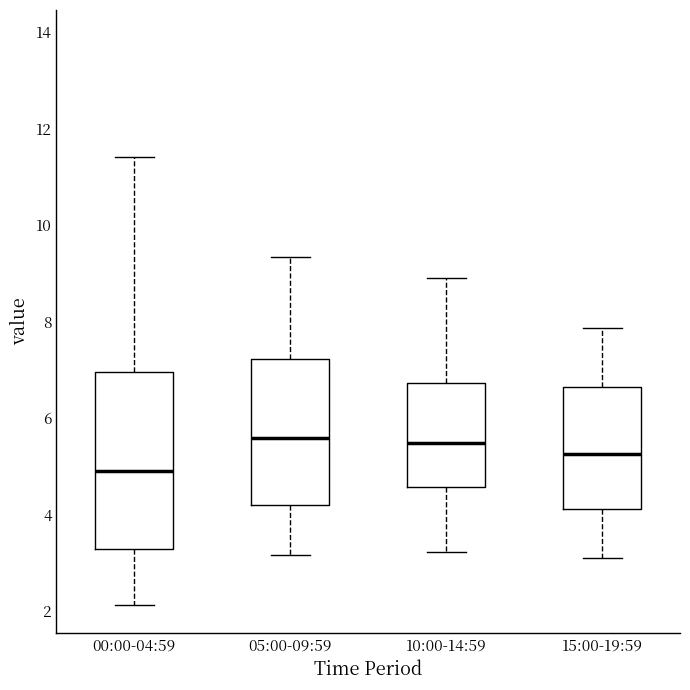

Reading left to right, transcribe this box plot: for each box, give where its median line is, the range the box spans, and where its two whiskers end, as read against the y-axis. The values are not printed on the chart, so give them approximately, as read against the axis.

00:00-04:59: median 5.0, box 3.2 to 7.0, whiskers 2.2 to 11.4
05:00-09:59: median 5.6, box 4.2 to 7.2, whiskers 3.2 to 9.4
10:00-14:59: median 5.4, box 4.6 to 6.8, whiskers 3.2 to 9.0
15:00-19:59: median 5.2, box 4.2 to 6.6, whiskers 3.2 to 7.8